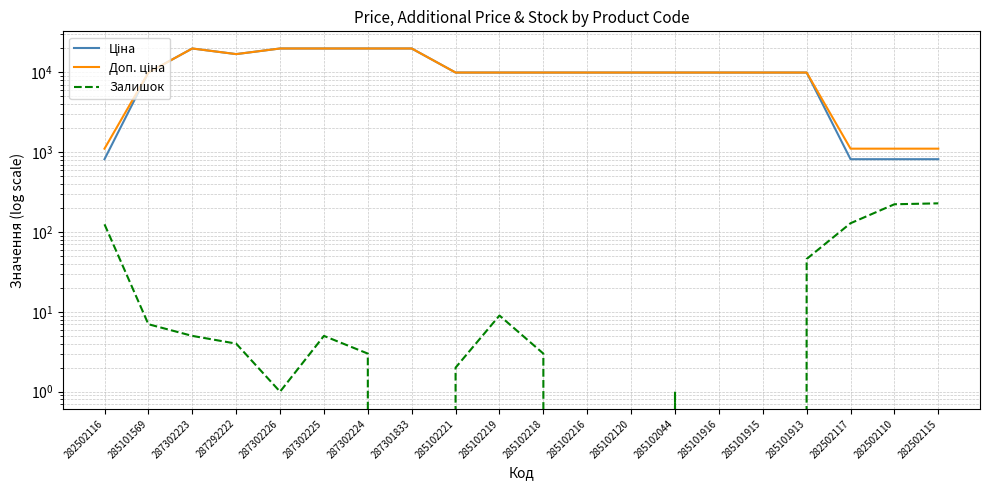

Between 282502116 and 287302224, which series saw the biggest shift?

Ціна